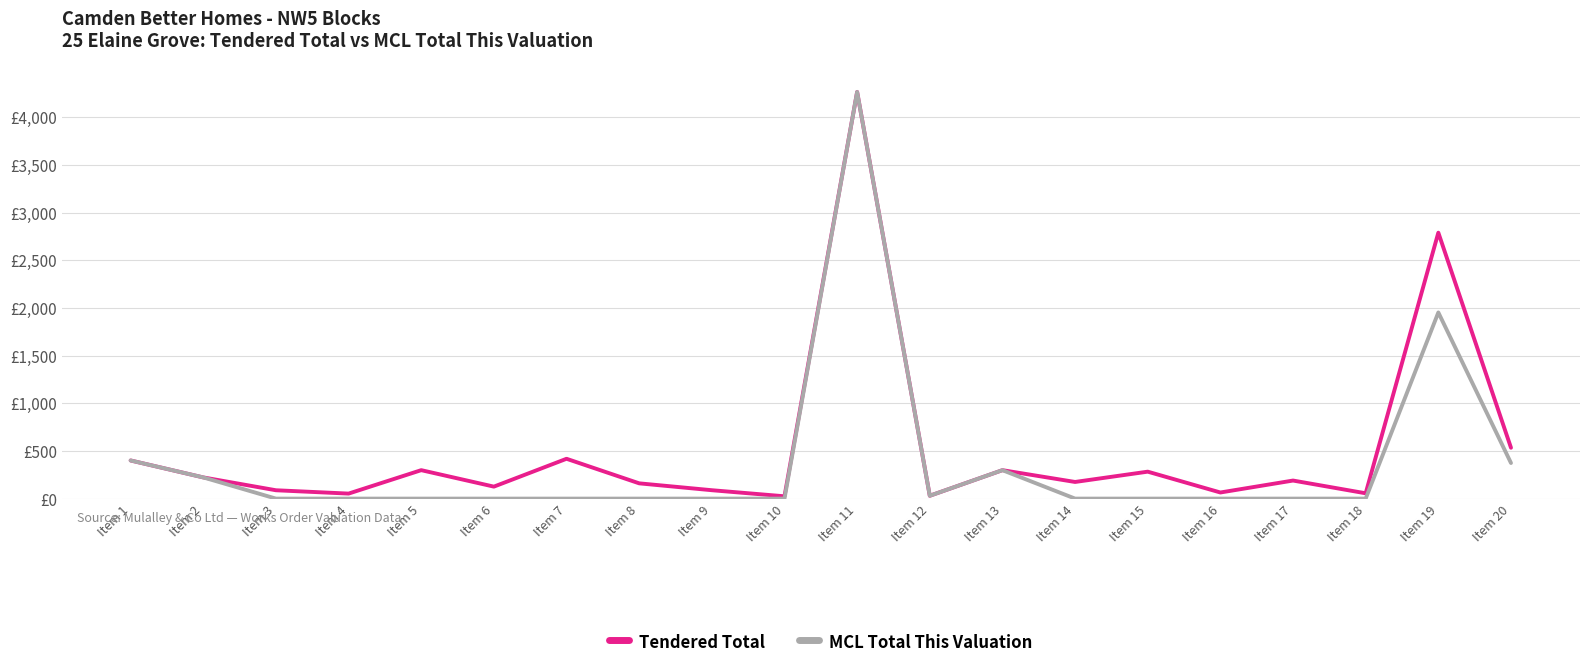

True or false: Tendered Total has a value of 18.8 at Item 12.

False